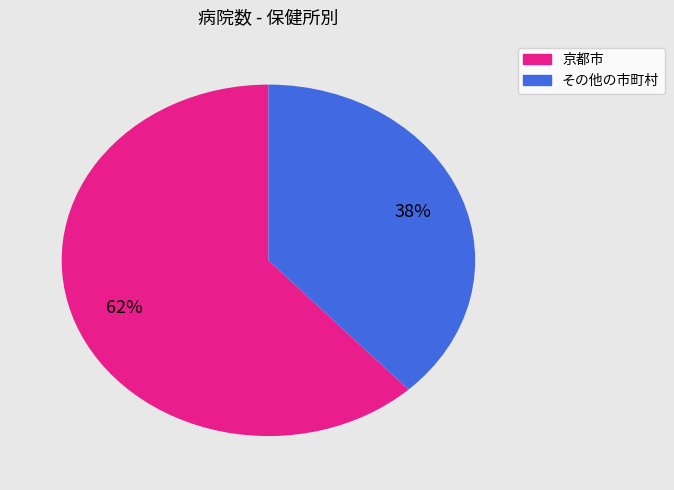

Count the number of slices in the pie.

2